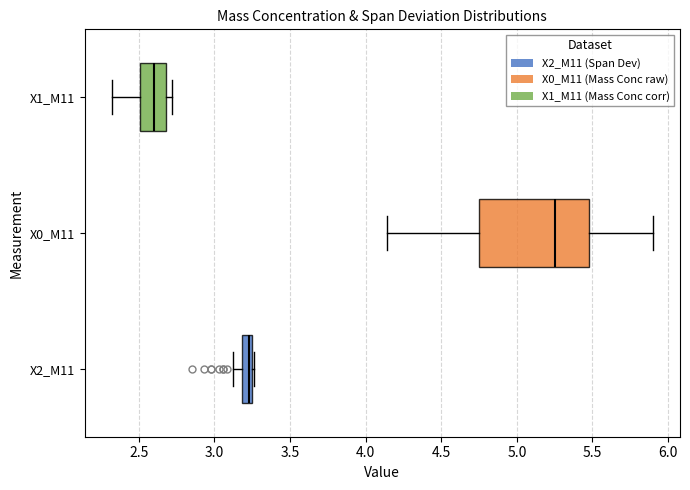

Which box has the furthest to the right median line?

X0_M11